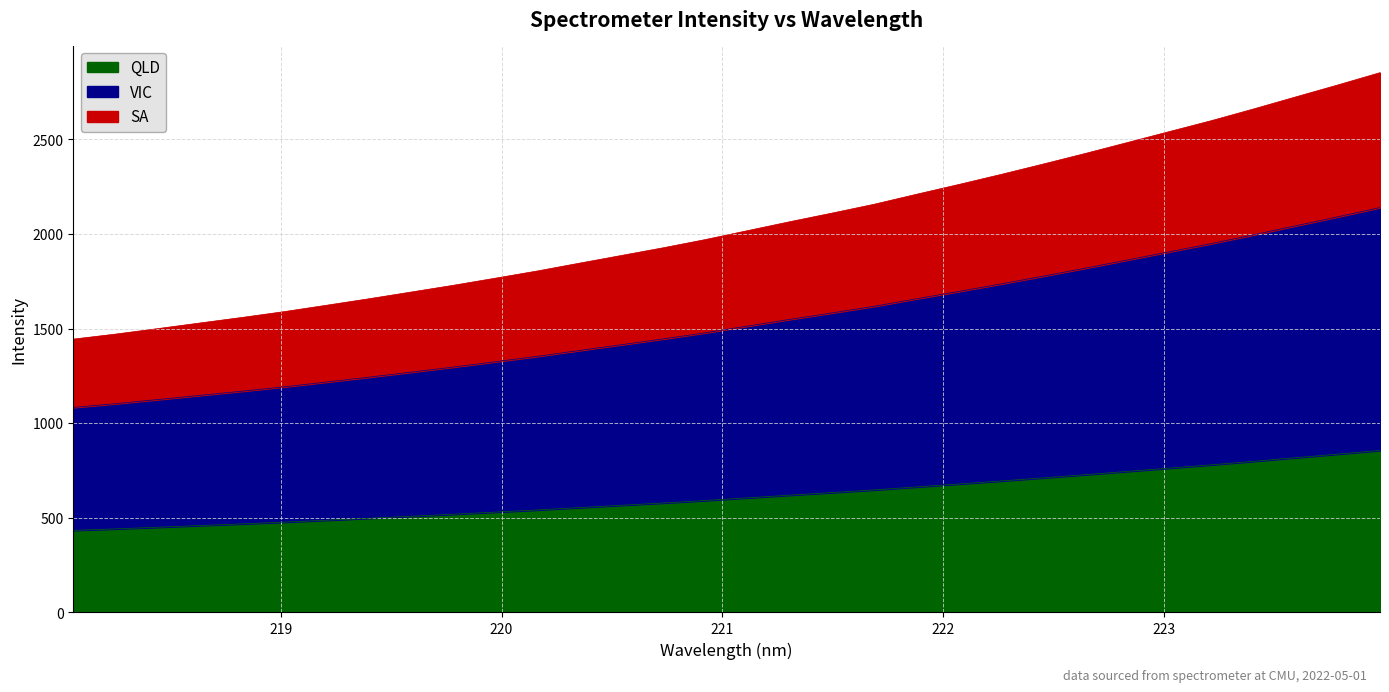

Is it true that the value at 223.2172 is 779.7?

True